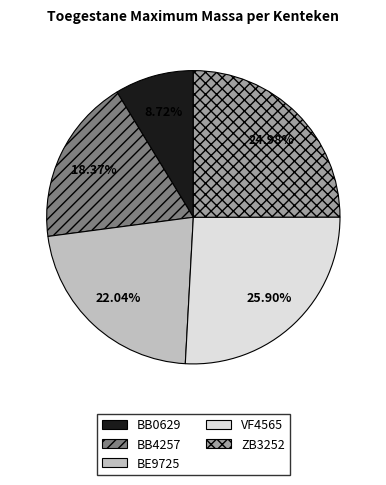

Count the number of slices in the pie.

5